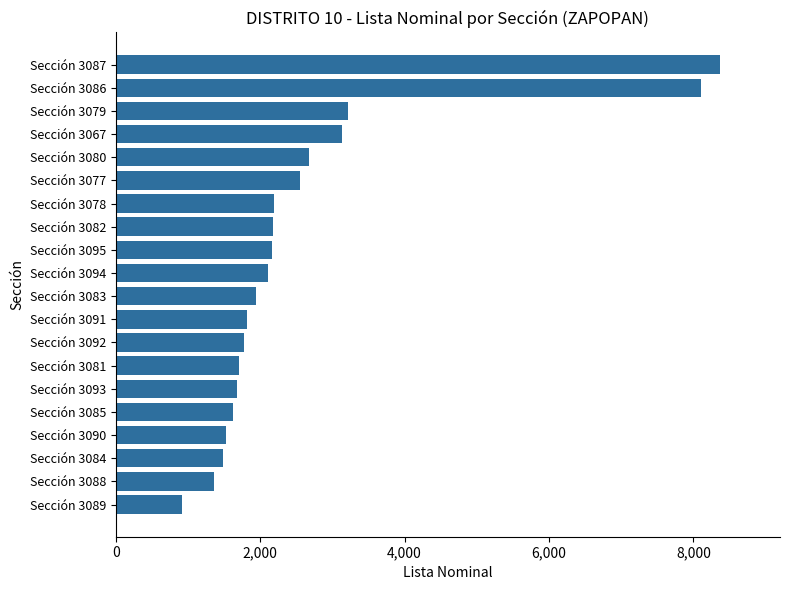

What is the sum of all values?

52563